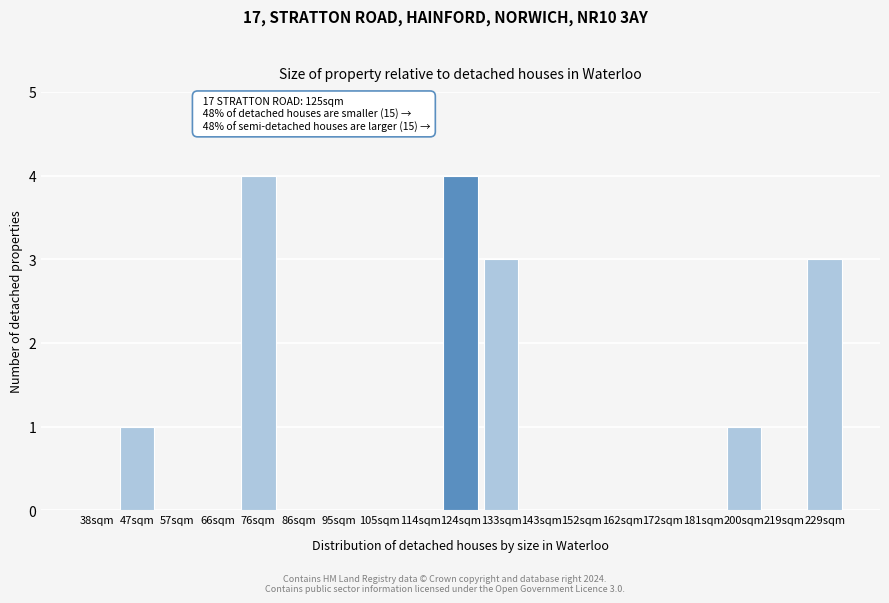

Reading left to right, what are all the values shown in this chart?

38sqm=0	47sqm=1	57sqm=0	66sqm=0	76sqm=4	86sqm=0	95sqm=0	105sqm=0	114sqm=0	124sqm=4	133sqm=3	143sqm=0	152sqm=0	162sqm=0	172sqm=0	181sqm=0	200sqm=1	219sqm=0	229sqm=3